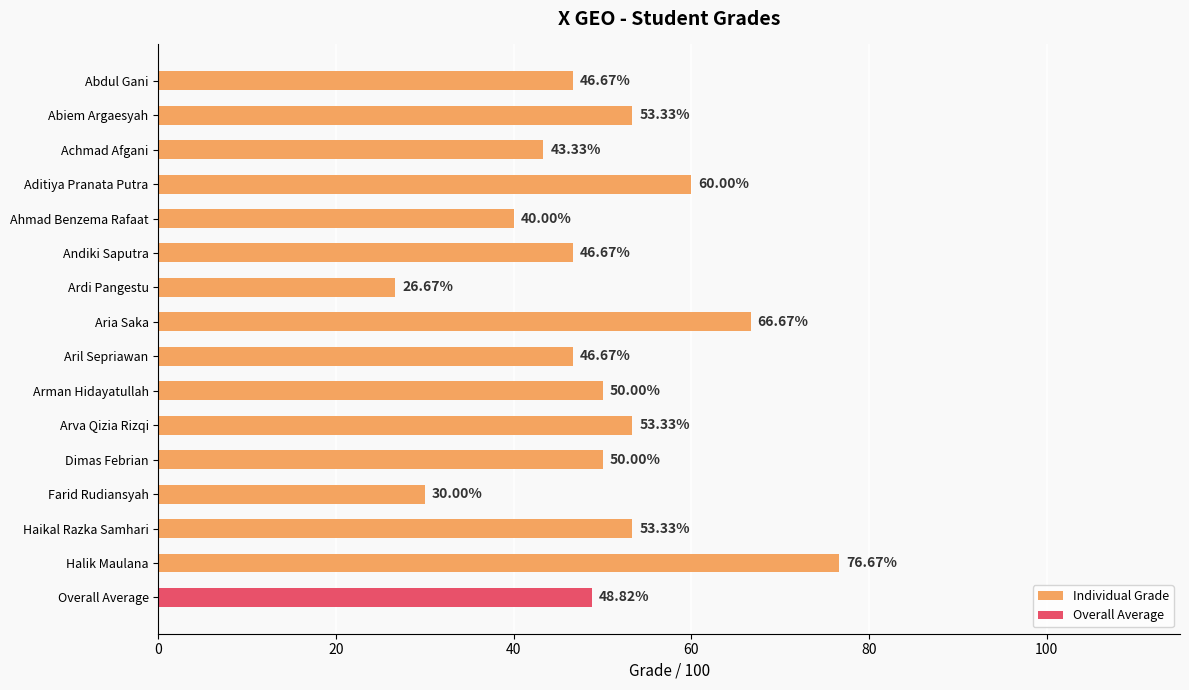

Which category has the lowest value across all series?

Ardi Pangestu